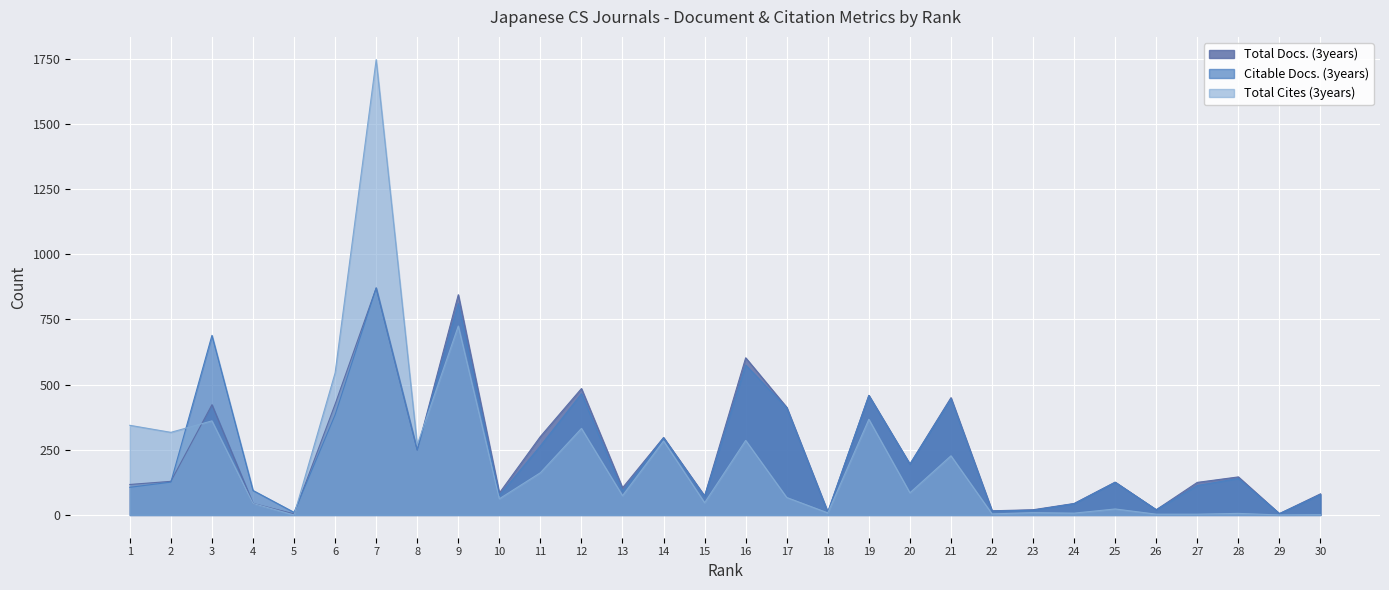

The value of Total Docs. (3years) at 28 is 146. True or false?

True